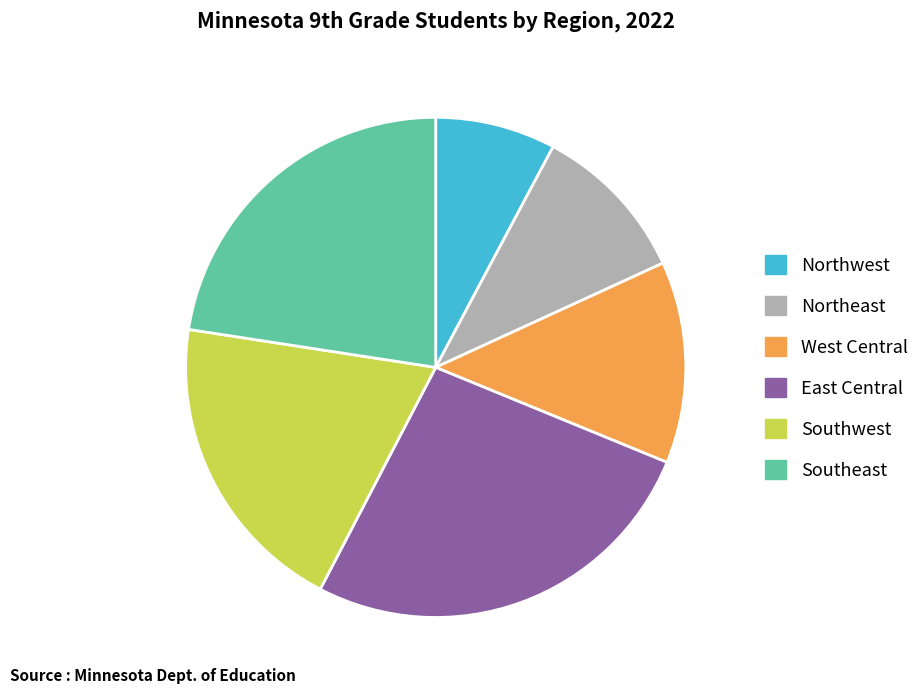

Do Southeast and West Central together represent more than half of the pie?

No